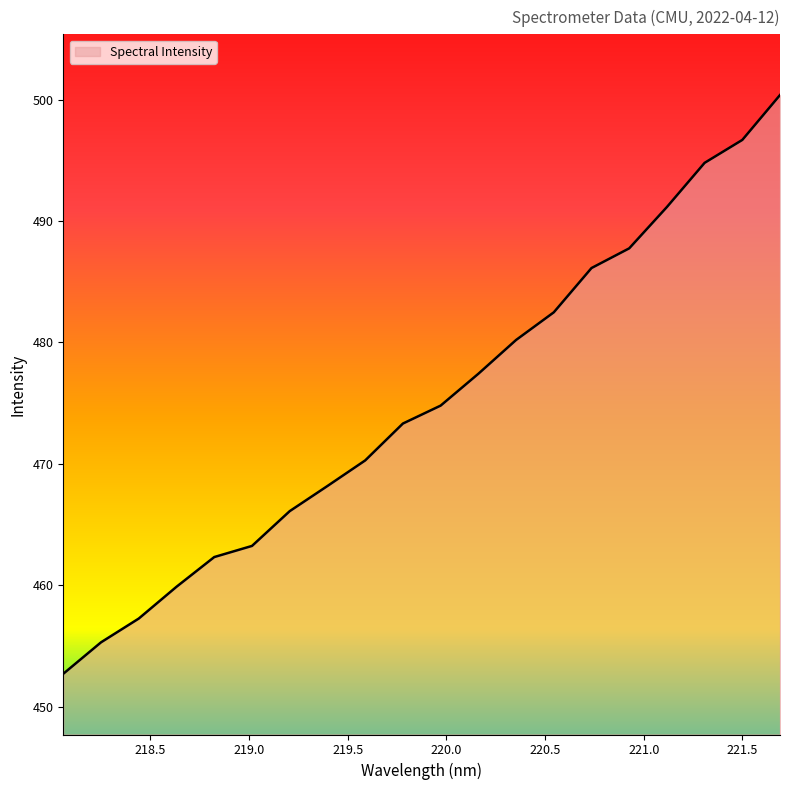

How many lines are shown in the chart?

1